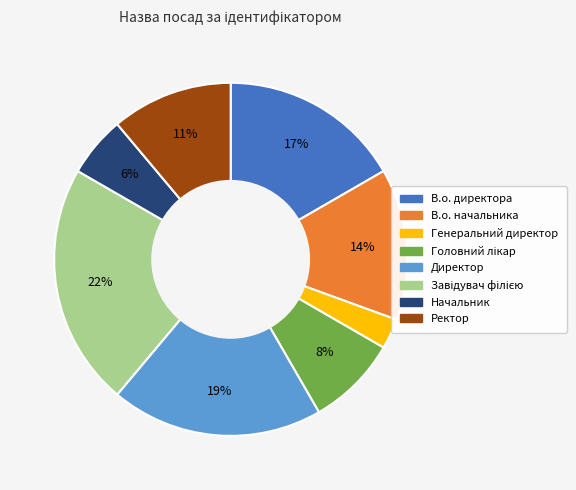

Does any single category account for the majority?

No